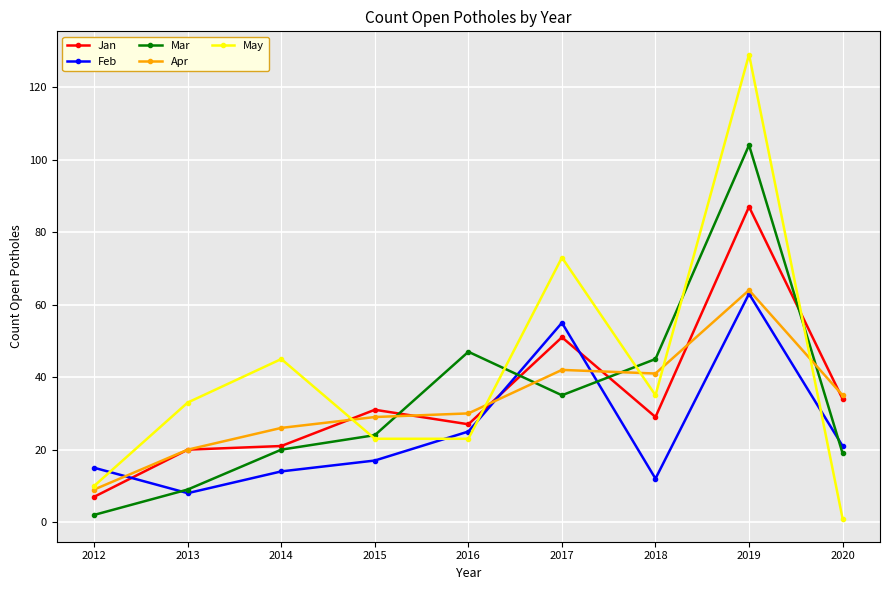

Which series has the widest spread of values?

May